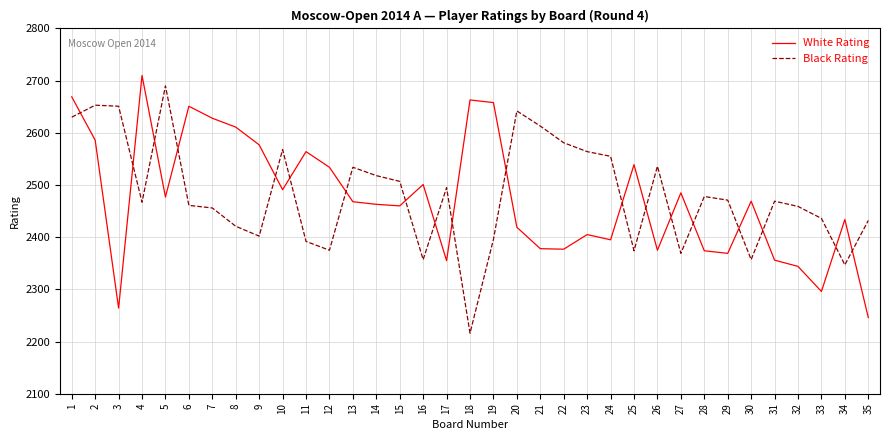

Rank the series at 27 from highest to lowest value.

White Rating, Black Rating